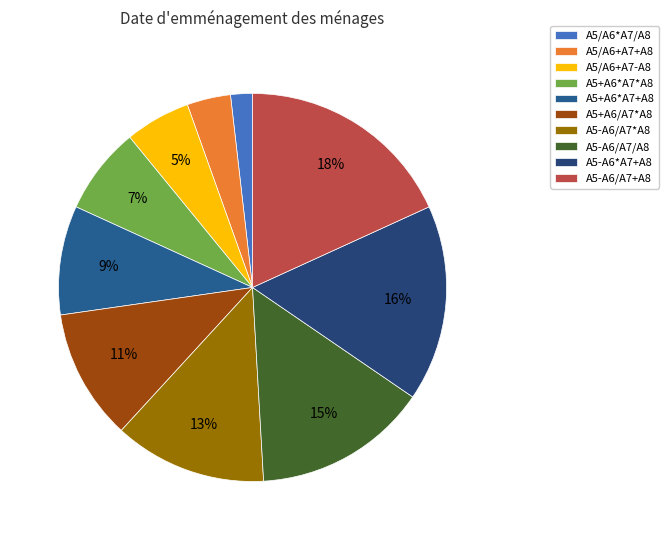

The A5-A6/A7*A8 slice represents 13% of the pie. True or false?

True